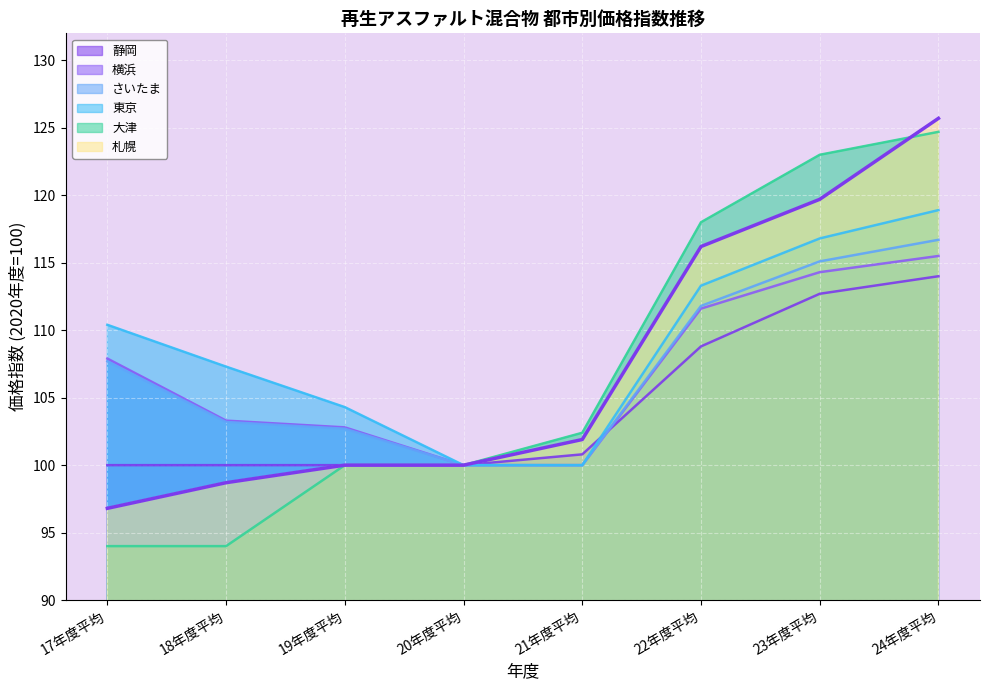

List the labels in order of 東京 value, largest first.

24年度平均, 23年度平均, 22年度平均, 17年度平均, 18年度平均, 19年度平均, 20年度平均, 21年度平均